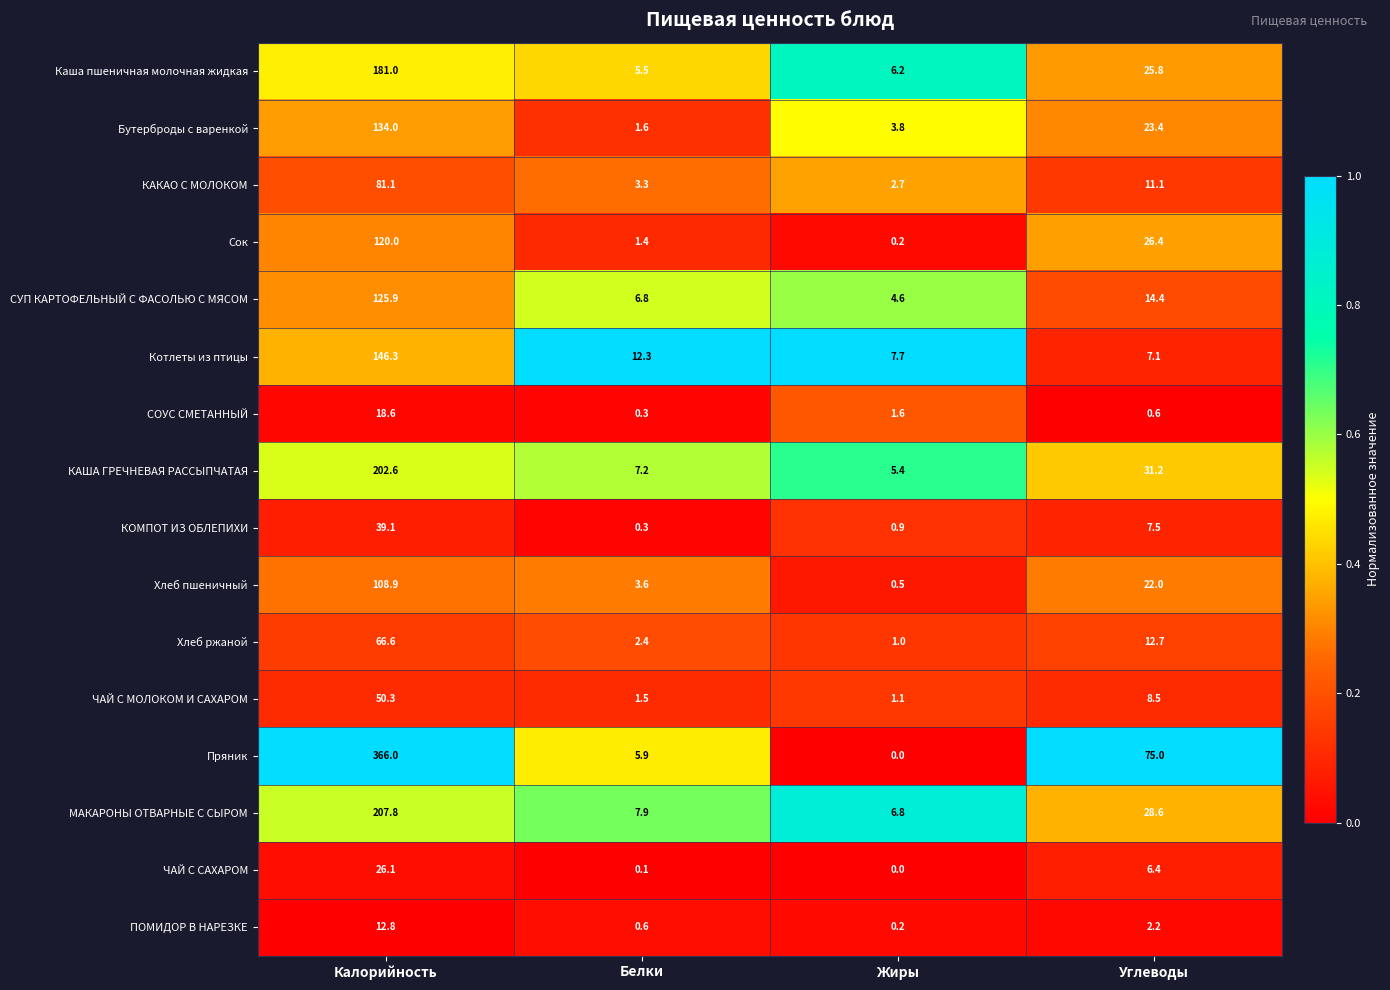

What is the average value of the Хлеб пшеничный series?

33.8